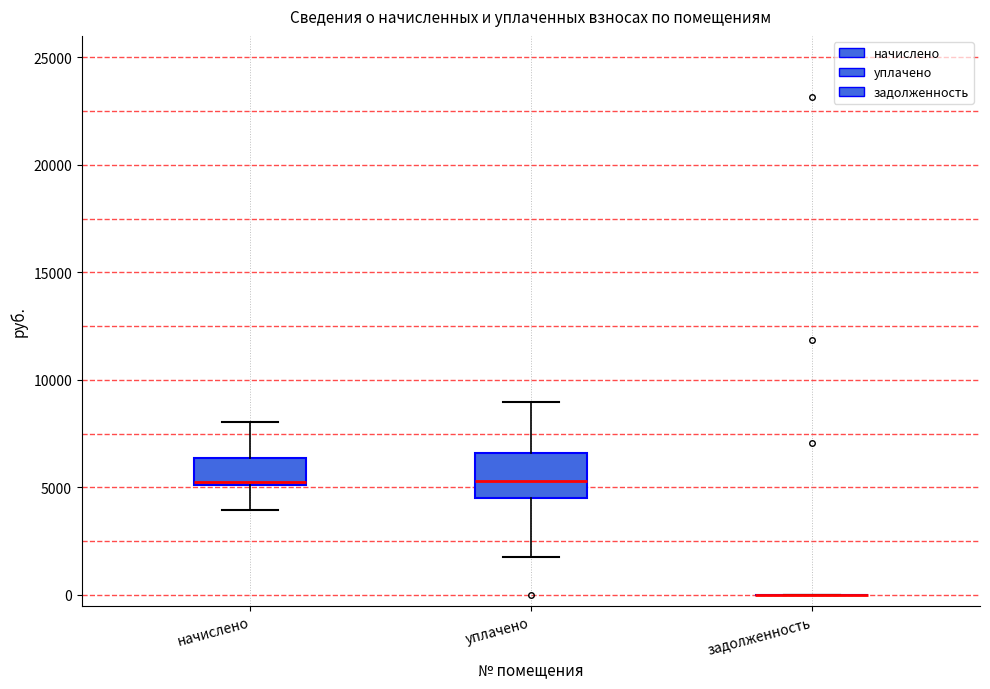

Reading left to right, read every box against the y-axis: the position of its median line, the range the box covers, and the ends of its whiskers. The values are not printed on the chart, so give them approximately, as read against the axis.

начислено: median 5000 (drawn on the box's lower edge), box 5000 to 6500, whiskers 4000 to 8000
уплачено: median 5500, box 4500 to 6500, whiskers 2000 to 9000
задолженность: box collapsed to a line at 0, whiskers 0 to 0